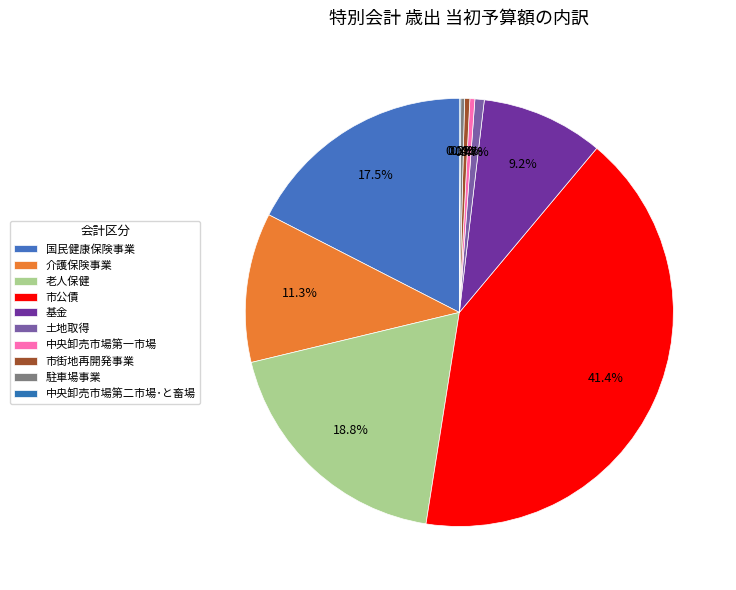

Do 駐車場事業 and 老人保健 together represent more than half of the pie?

No